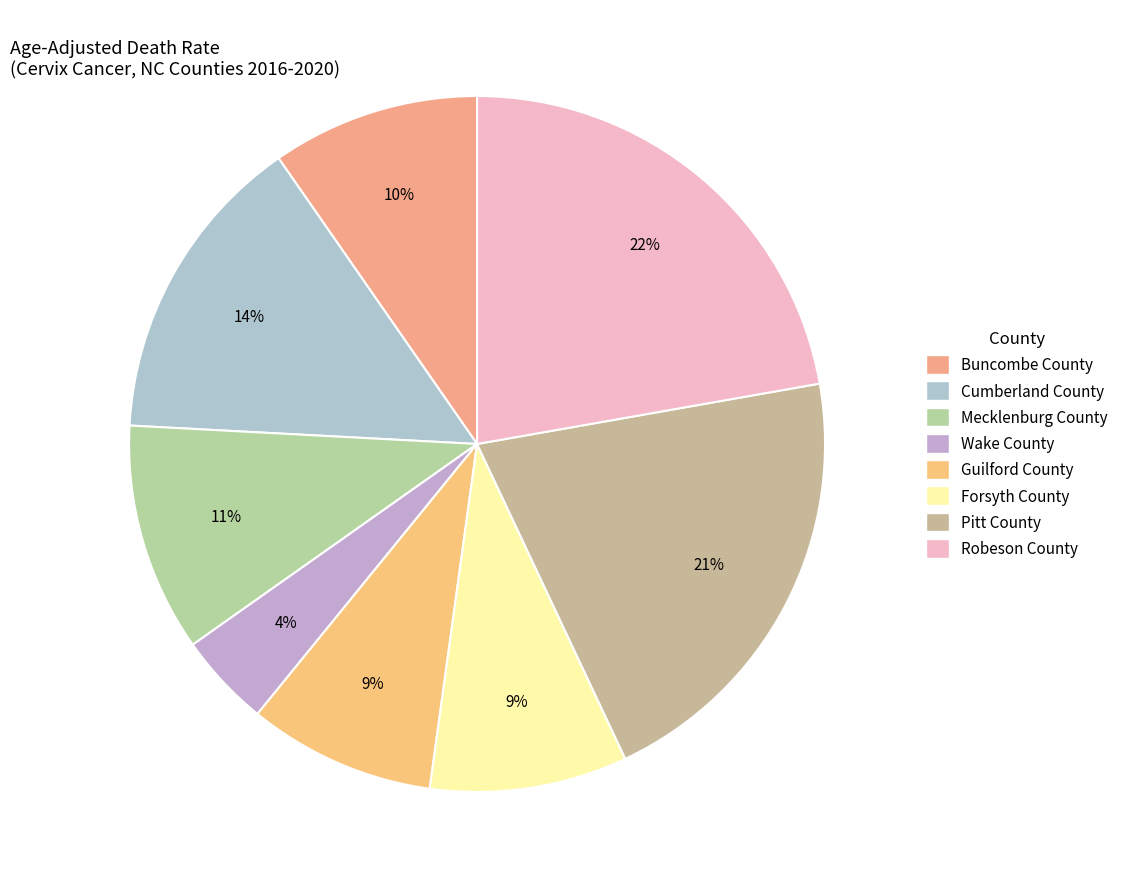

To the nearest percent, what is the average slice percentage?

12%